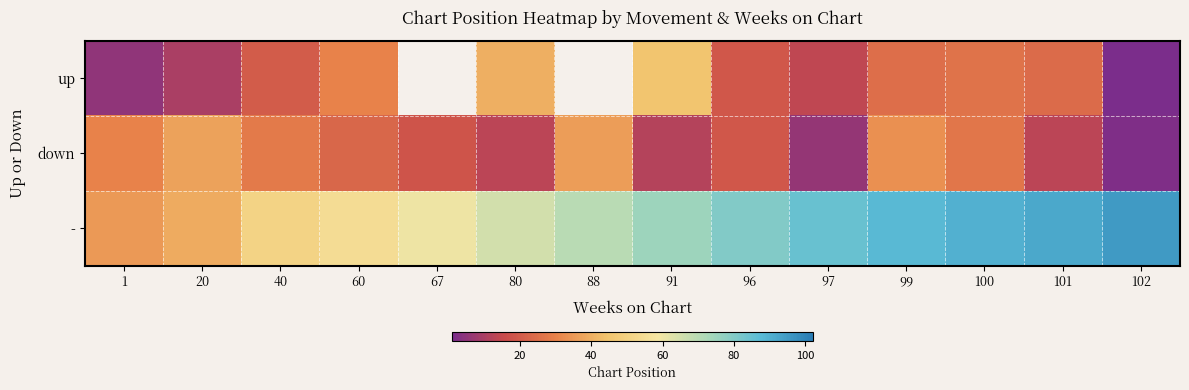

List the series in order of their peak value, highest first.

-, up, down